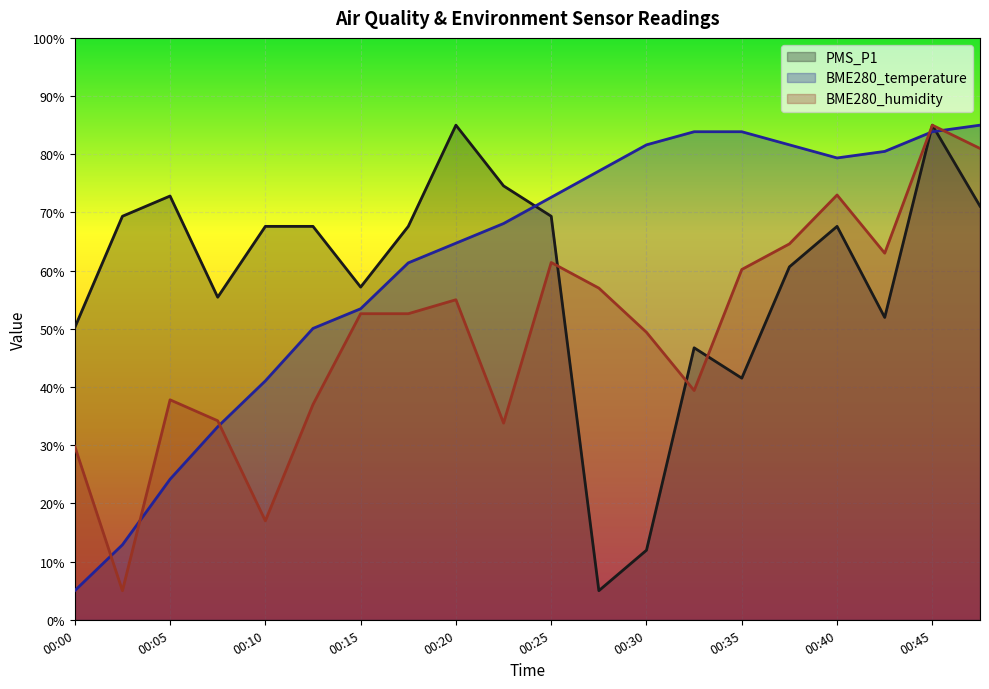

Count the number of data series in this chart.

3